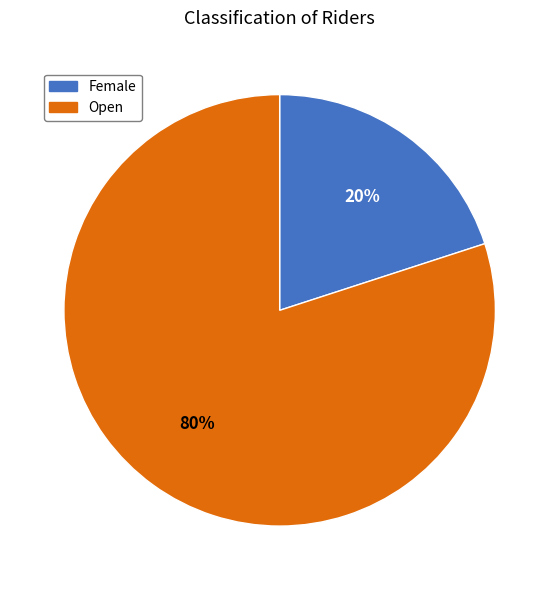

Which slice represents more than half of the pie?

Open